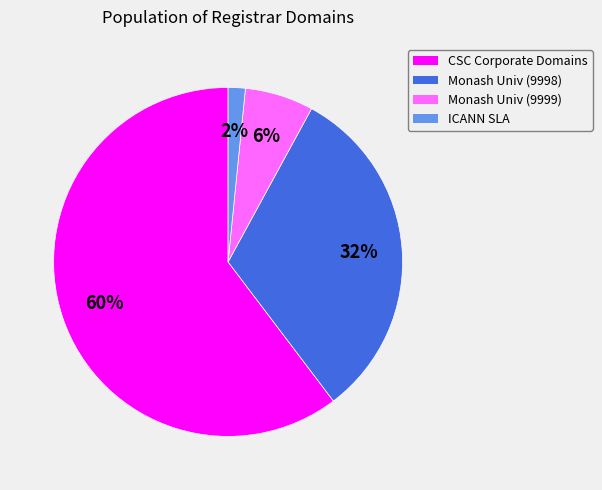

How many segments does this pie chart have?

4